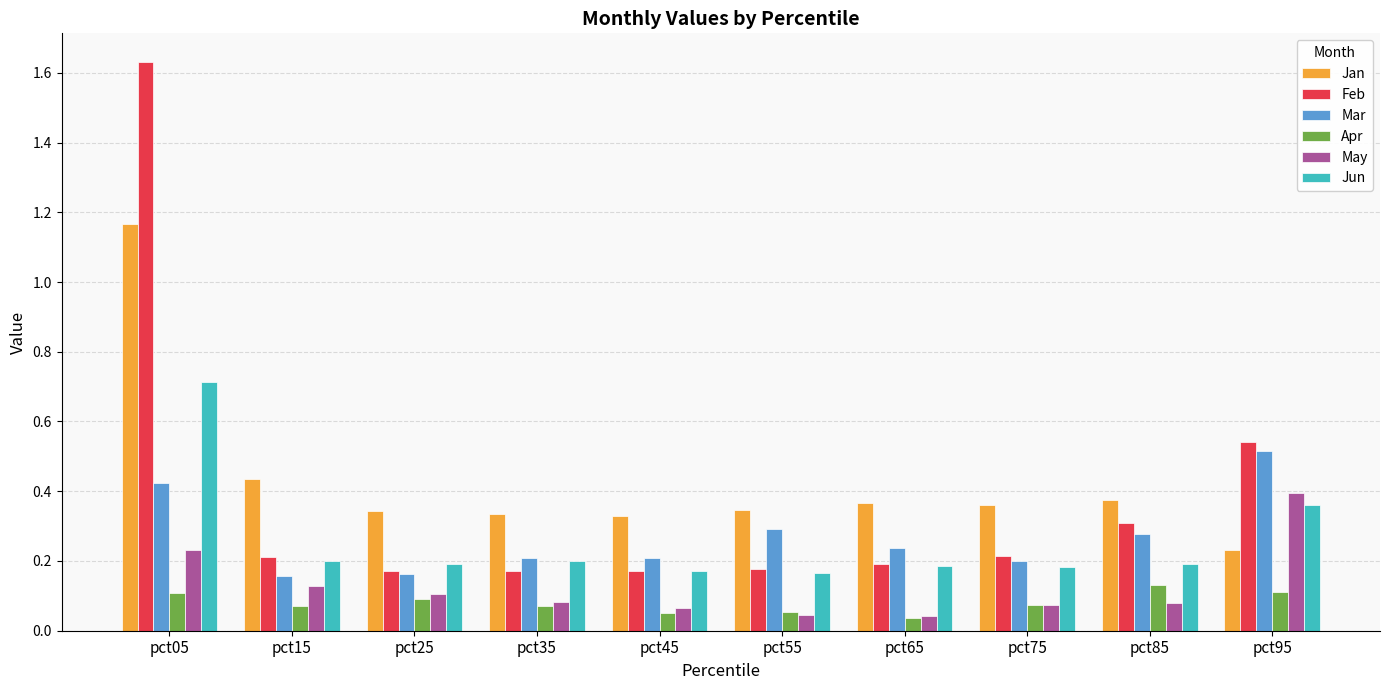

What is the sum of all Mar values?

2.7